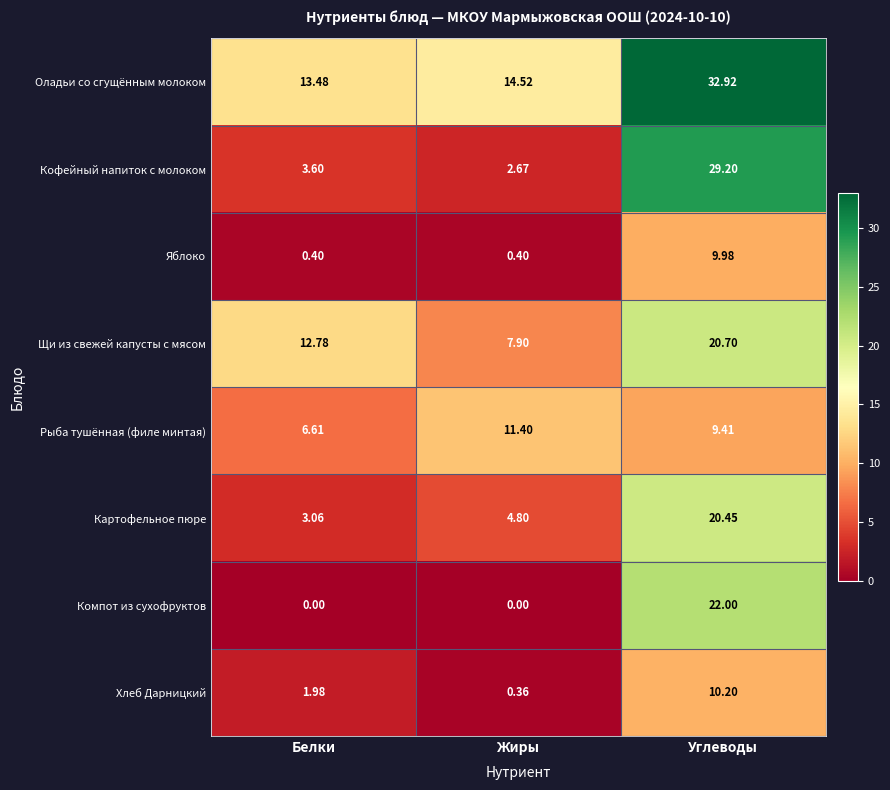

Is the value of Рыба тушённая (филе минтая) at Белки greater than the value of Хлеб Дарницкий at Жиры?

Yes